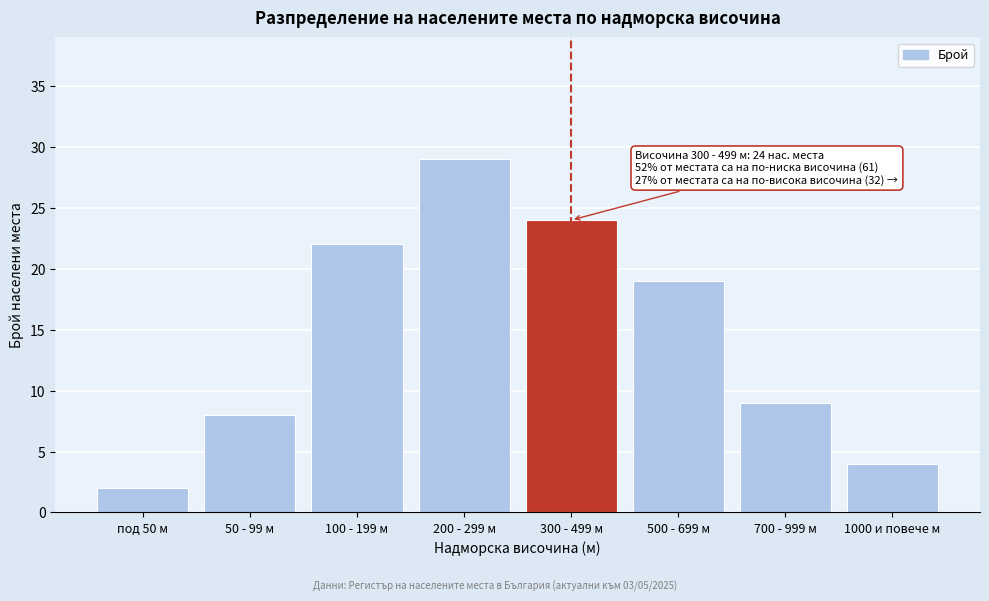

Reading left to right, list all the values displayed in this chart.

под 50 м=2	50 - 99 м=8	100 - 199 м=22	200 - 299 м=29	300 - 499 м=24	500 - 699 м=19	700 - 999 м=9	1000 и повече м=4